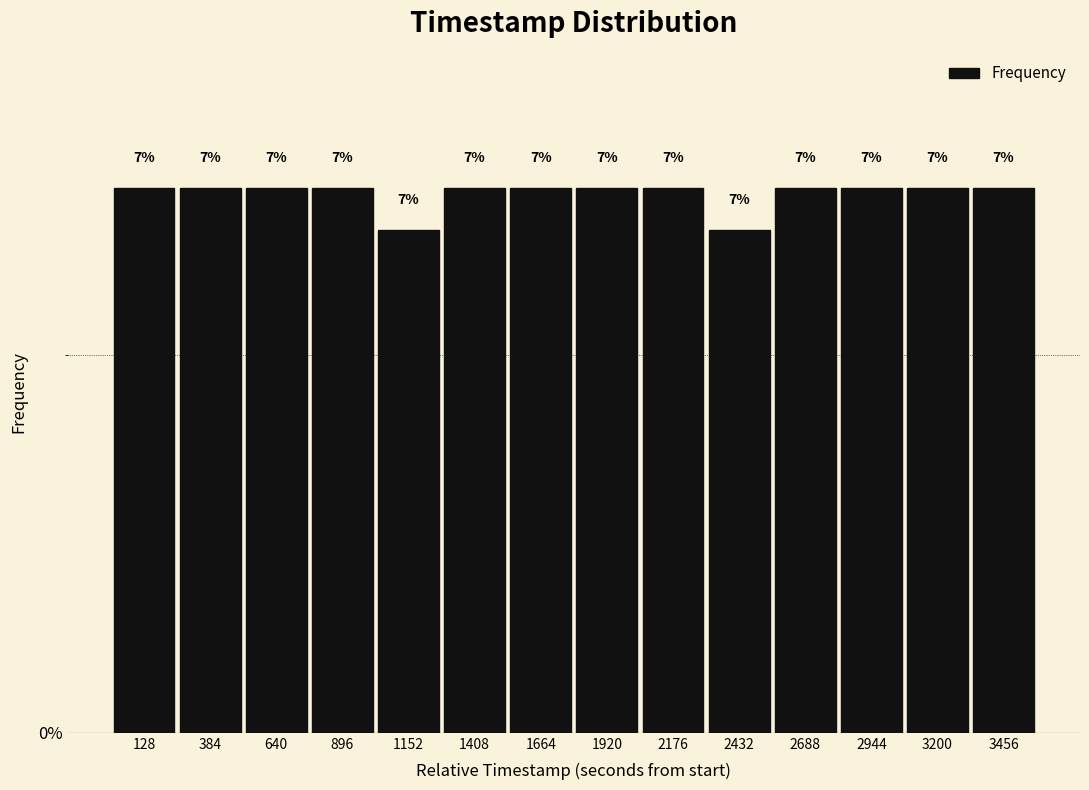

Does the chart contain any negative values?

No